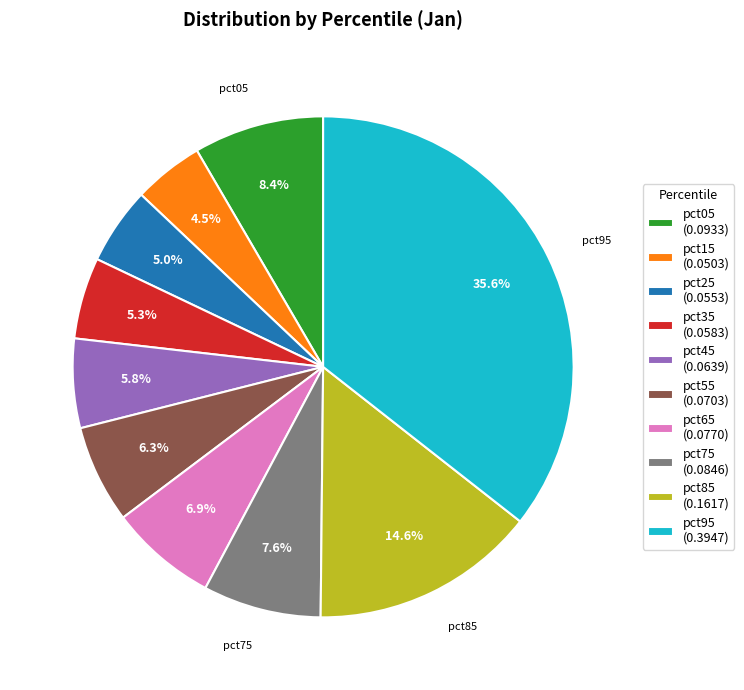

What is the largest slice in the pie chart?

pct95